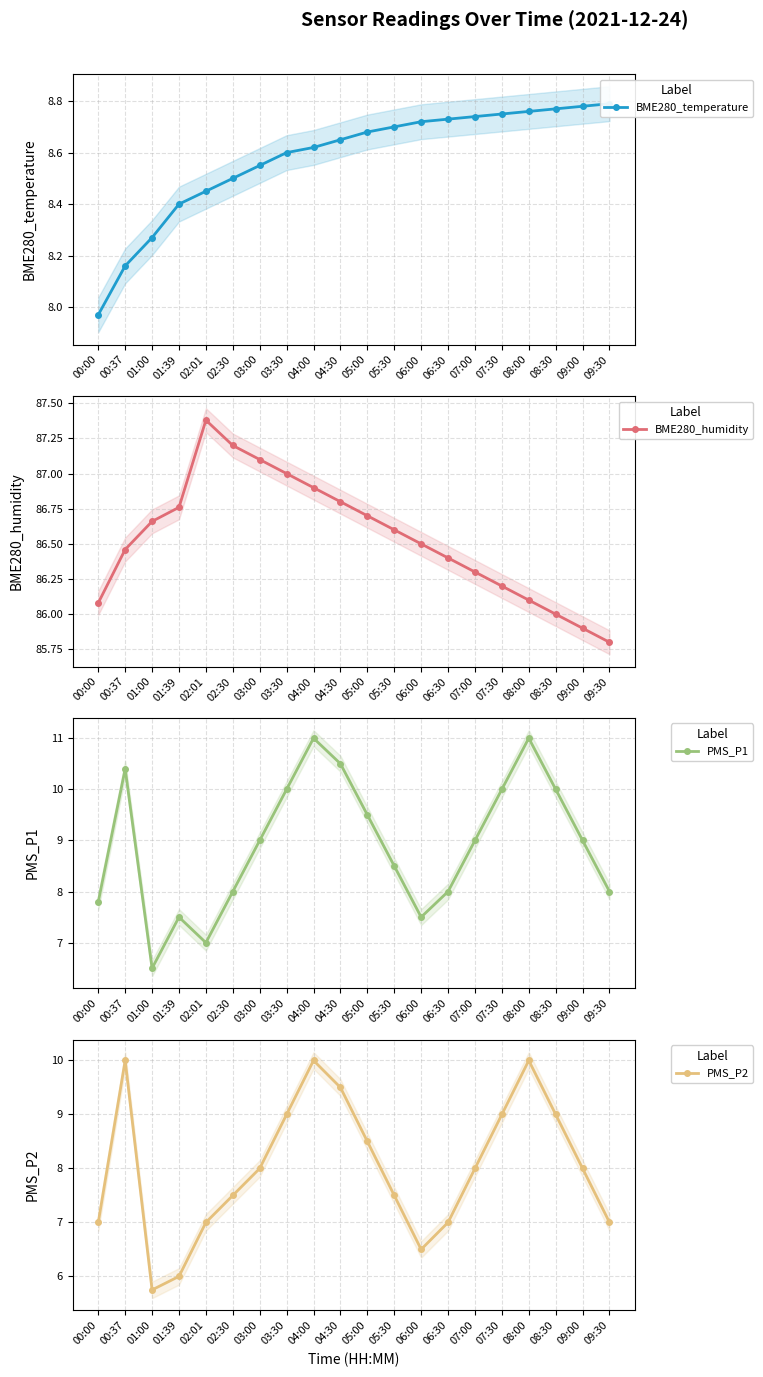

What is the label of the 8th point from the left?

03:30